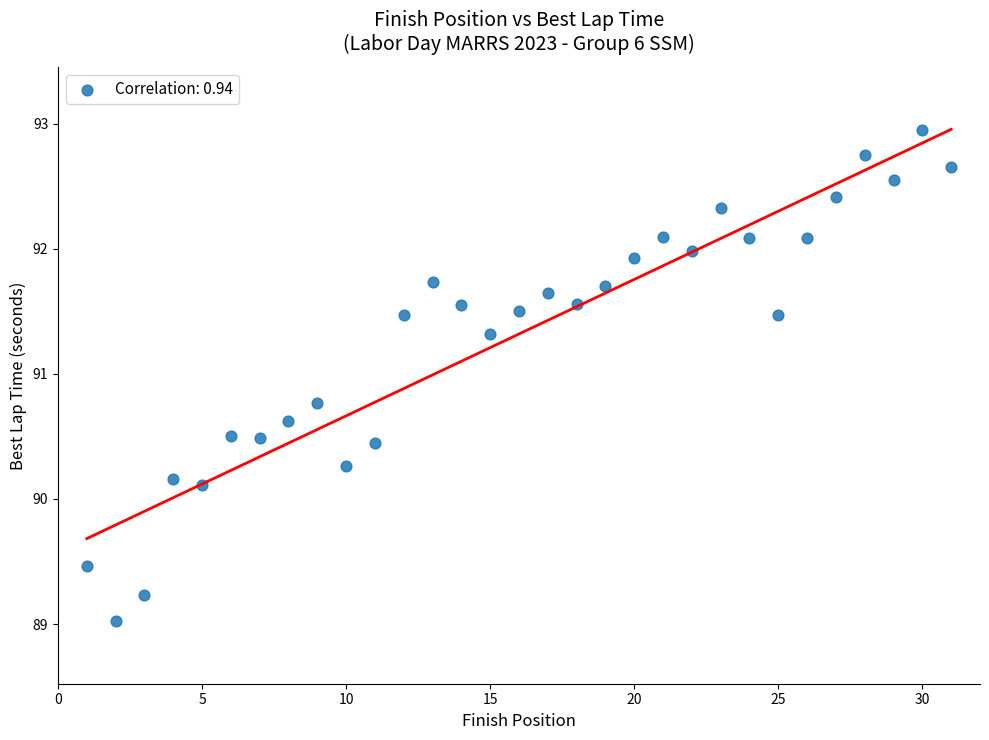

What is the range of Y values (max minus min)?

3.9